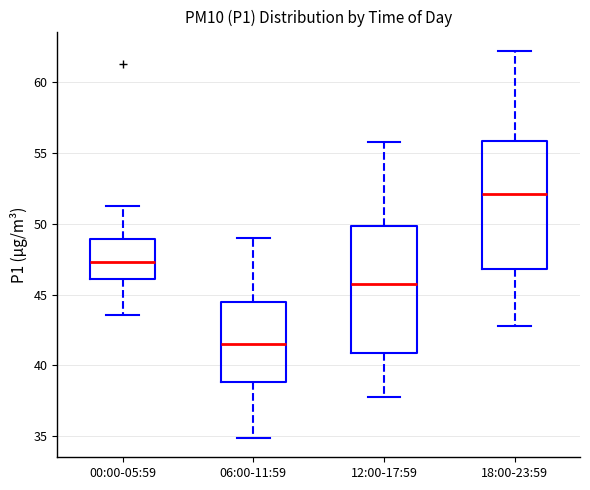

Reading left to right, read every box against the y-axis: the position of its median line, the range the box covers, and the ends of its whiskers. The values are not printed on the chart, so give them approximately, as read against the axis.

00:00-05:59: median 47.5, box 46.0 to 49.0, whiskers 43.5 to 51.5
06:00-11:59: median 41.5, box 39.0 to 44.5, whiskers 35.0 to 49.0
12:00-17:59: median 46.0, box 41.0 to 50.0, whiskers 38.0 to 56.0
18:00-23:59: median 52.0, box 47.0 to 56.0, whiskers 43.0 to 62.0